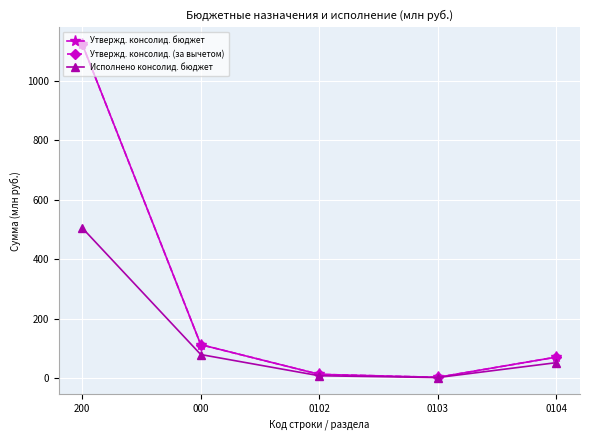

What is the difference between the highest and lowest values at 200?

618.4